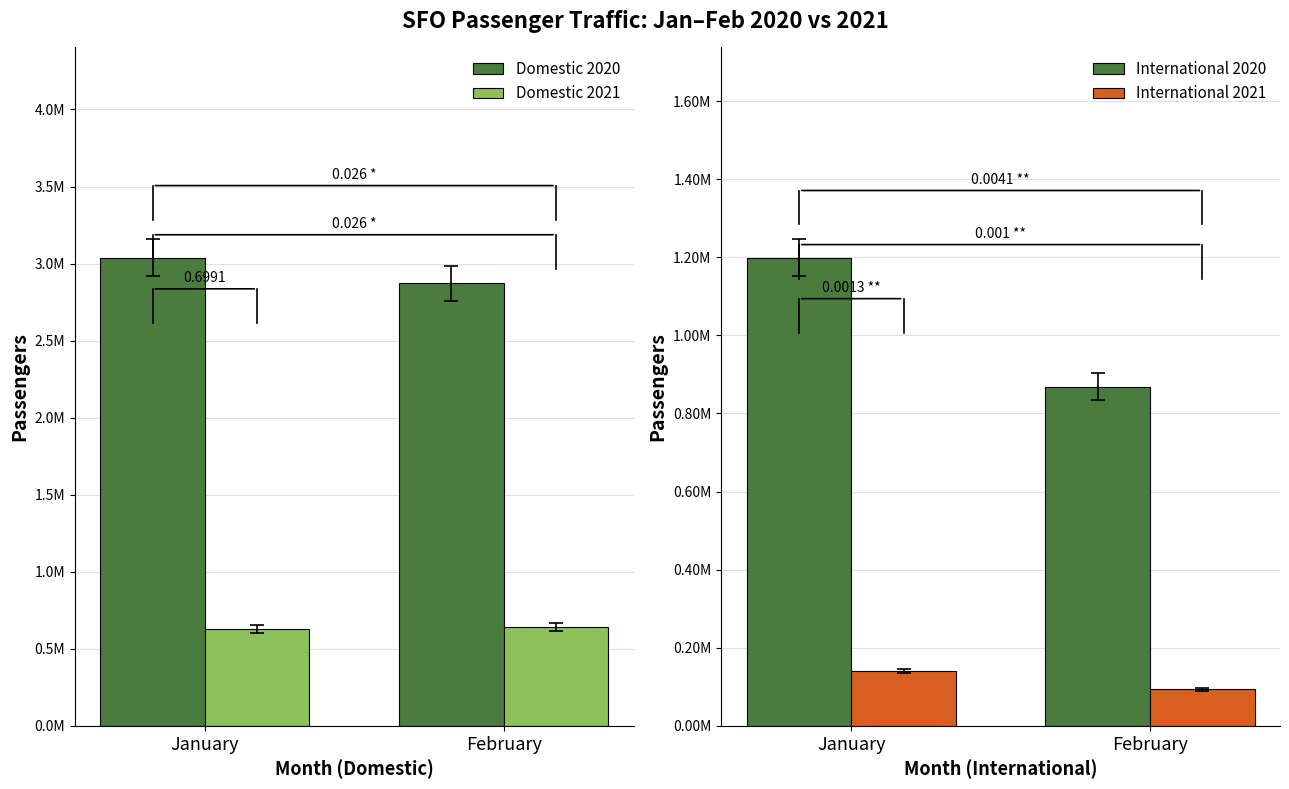

How many International 2021 values are between 93413 and 141141?

2